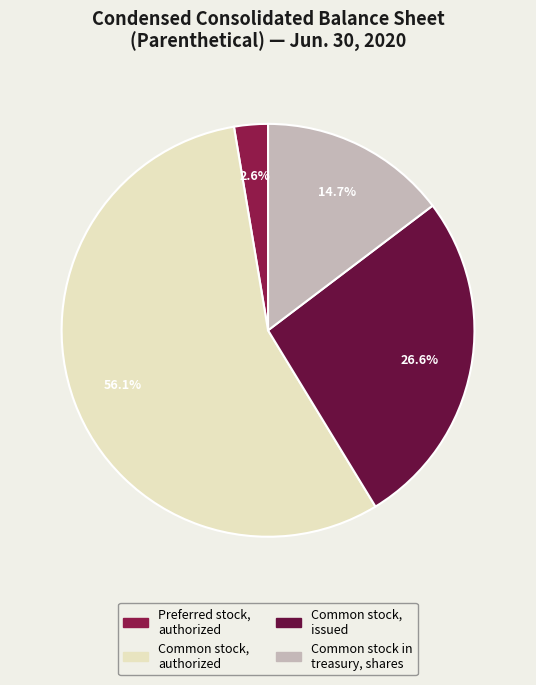

Does any single category account for the majority?

Yes